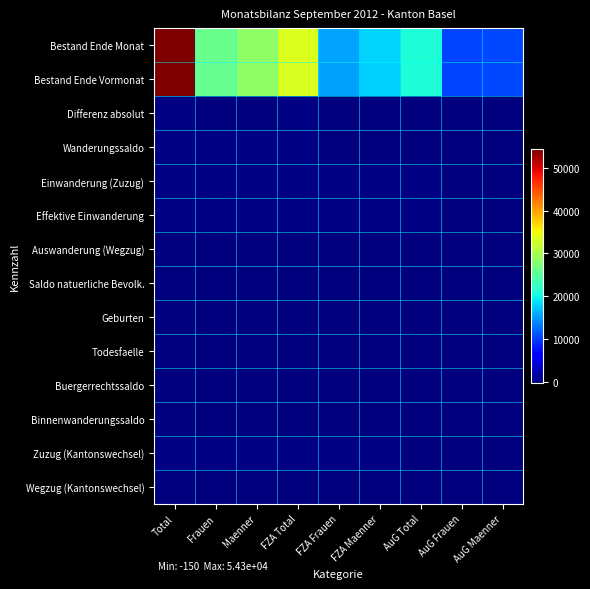

At which category is the sum across all series the highest?

Total